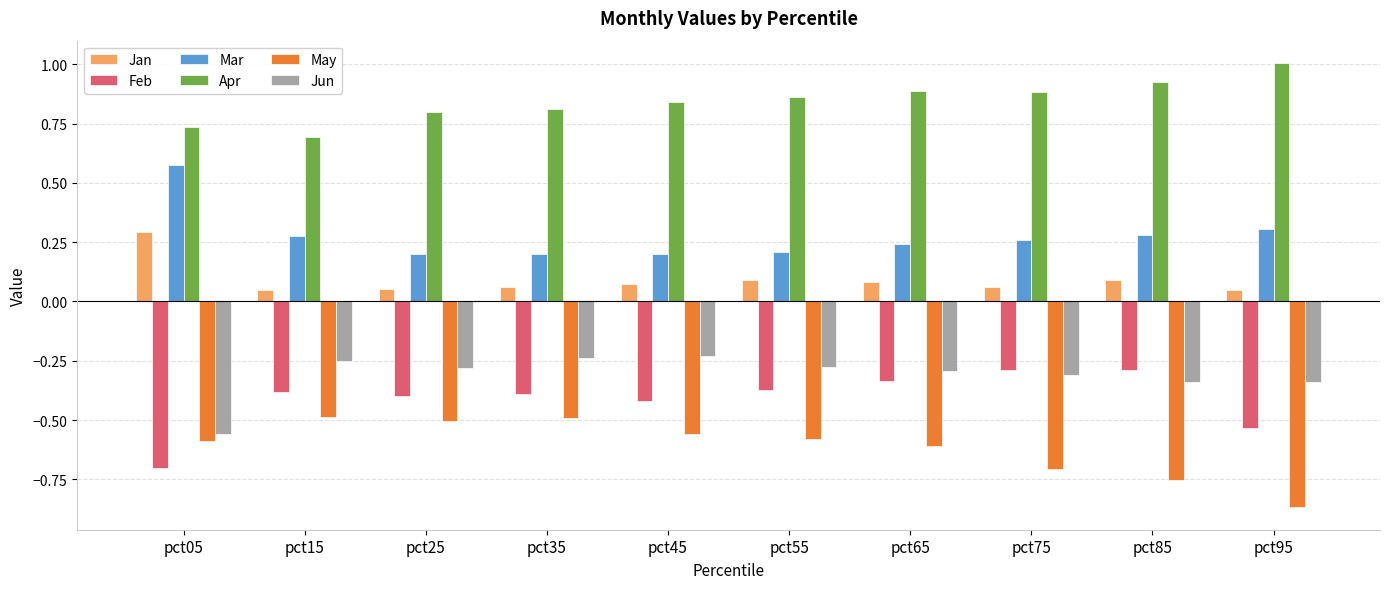

At which label is Apr closest to 0?

pct15